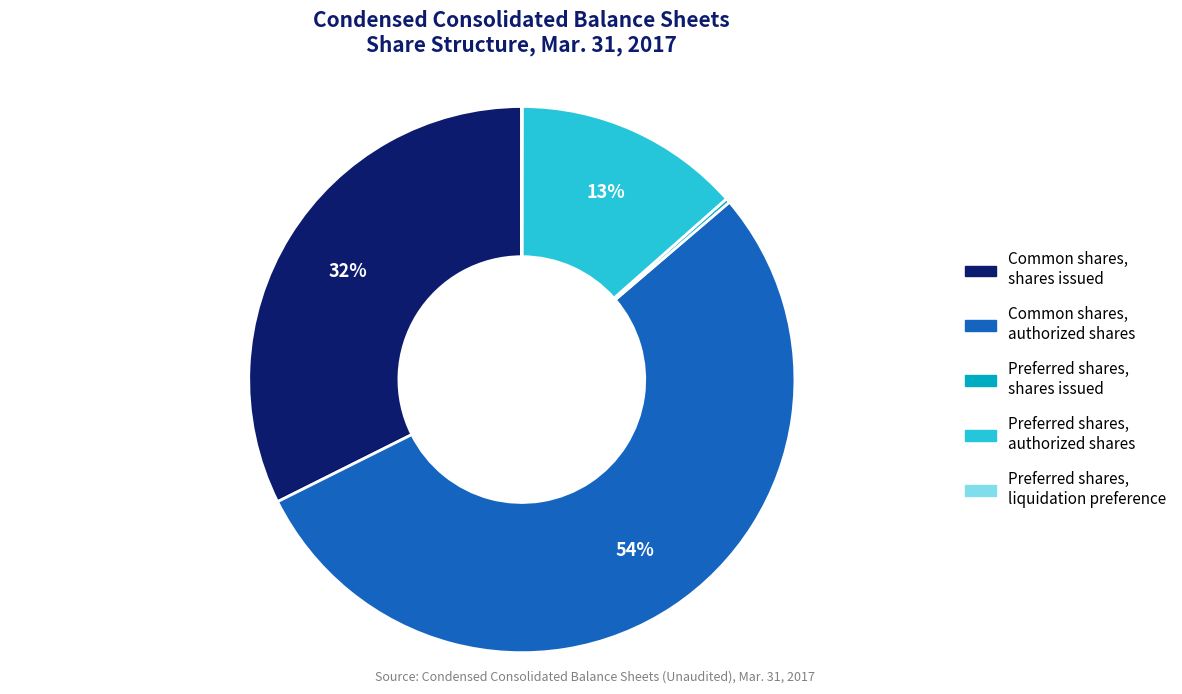

To the nearest percent, what is the average slice percentage?

20%